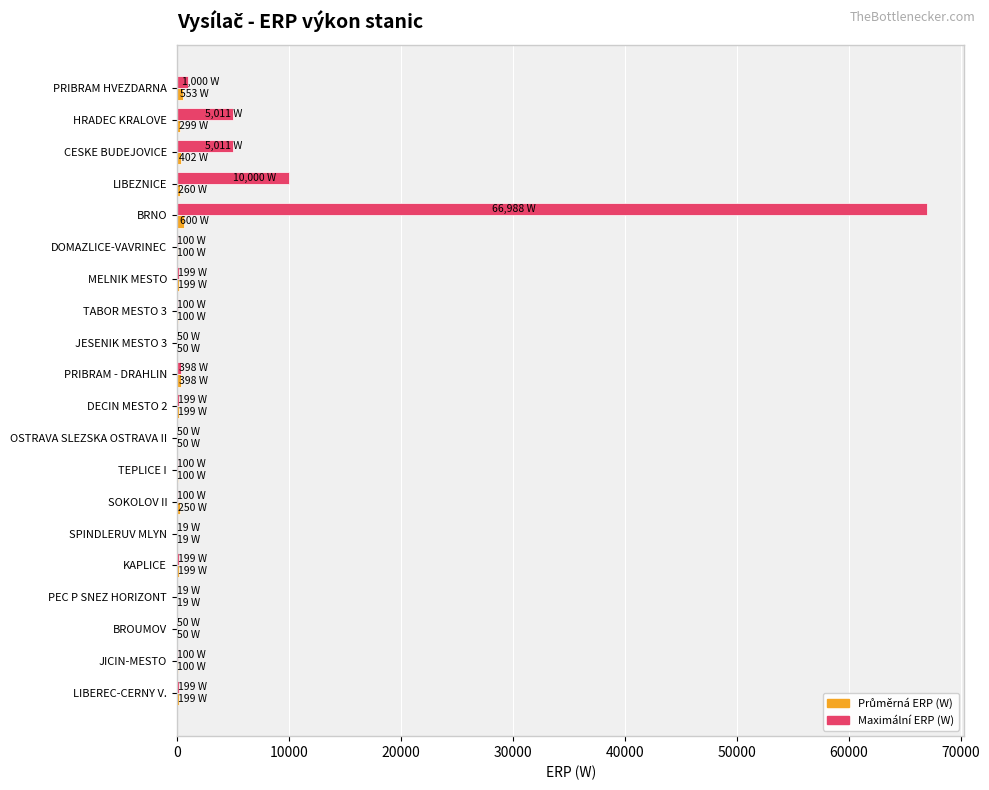

What is the greatest value displayed?

66988